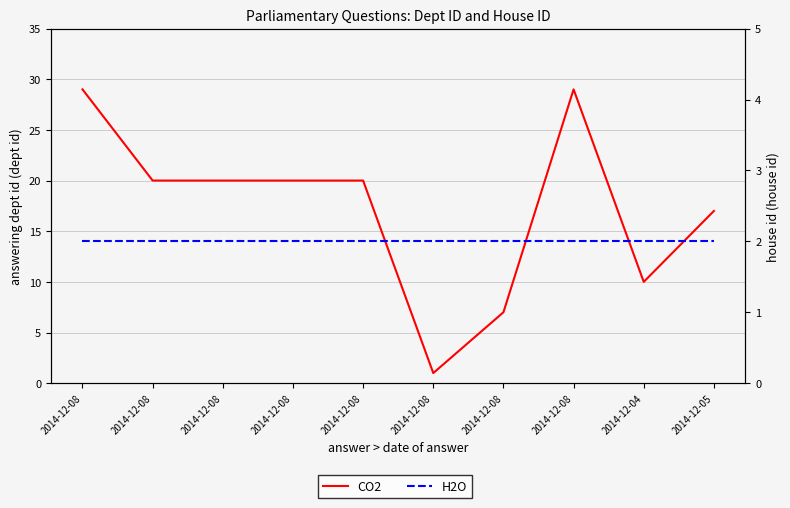

What value does the CO2 series have at 2014-12-04, to the nearest 5?

10